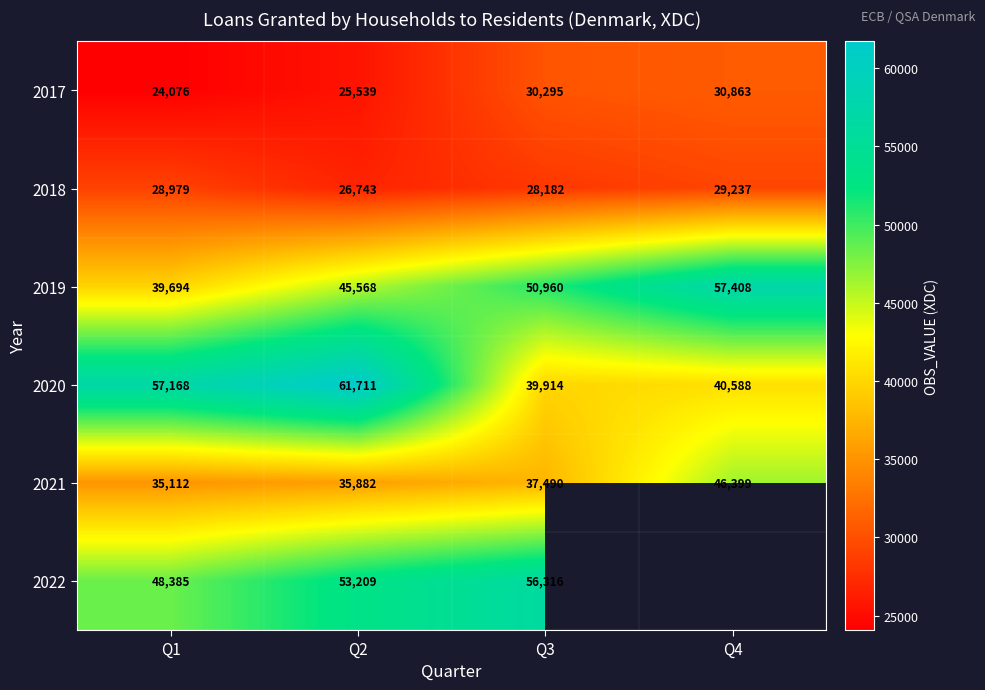

How many data points in 2017 are less than 30295?

2